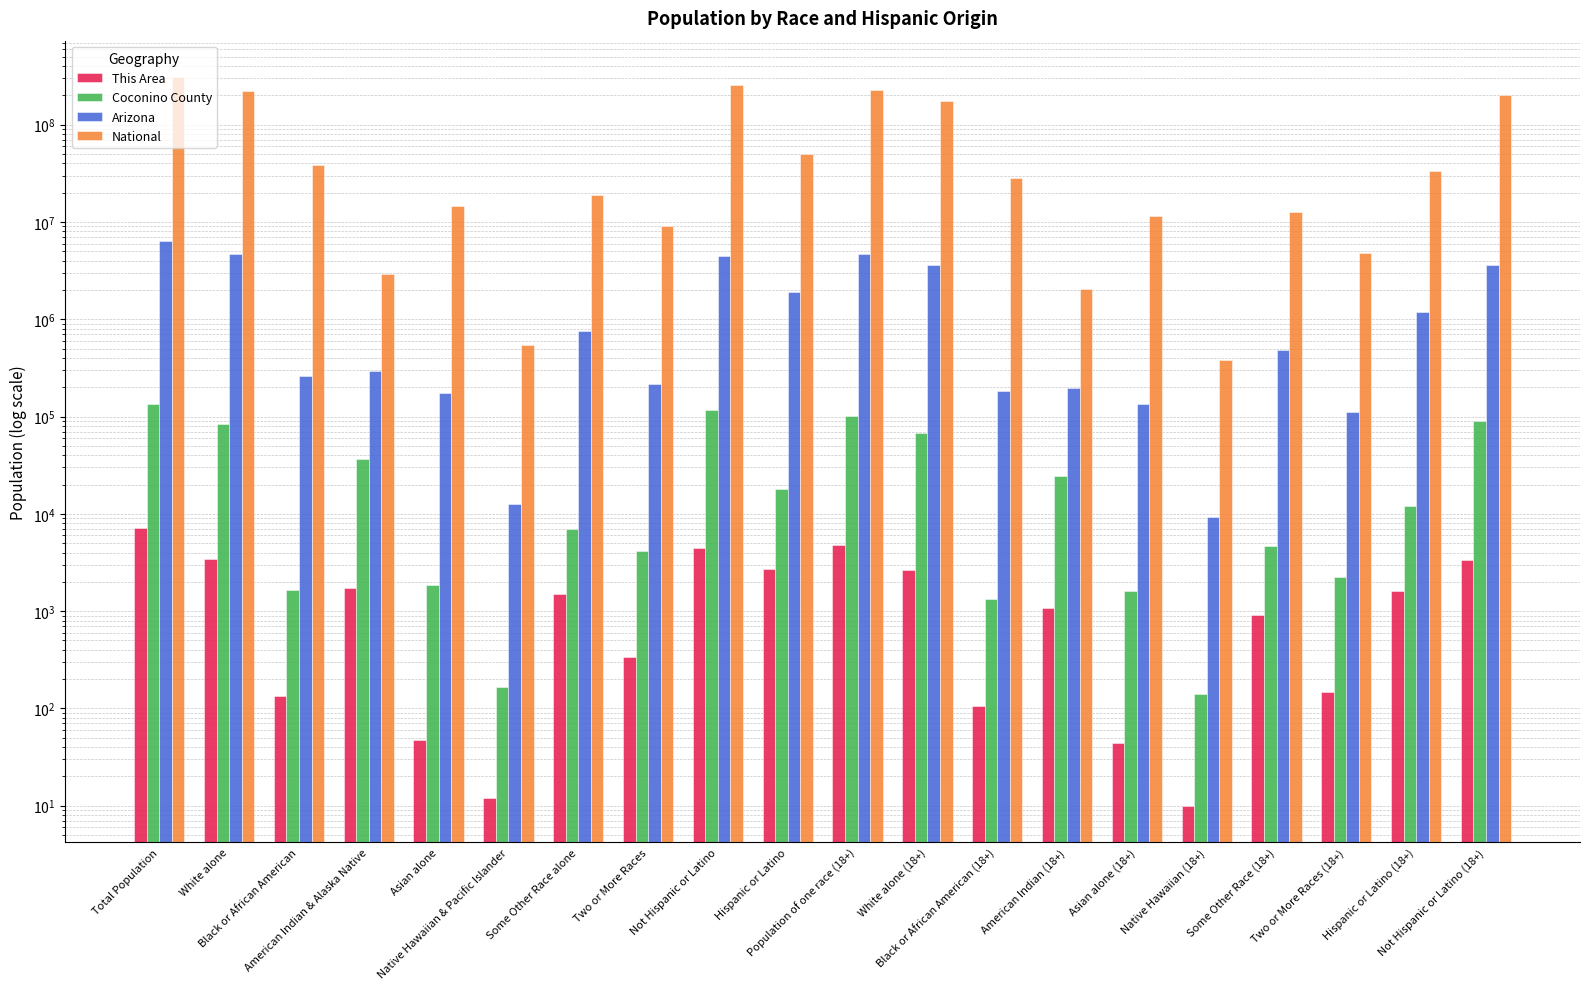

What is the maximum value shown in the chart?

308745538